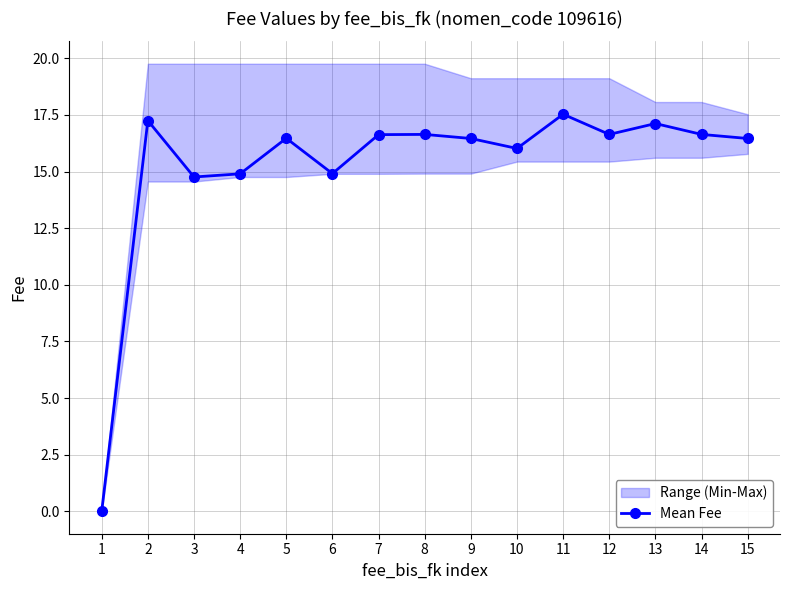

Approximately how many times larger is the value at 8 compared to 9?

1.0